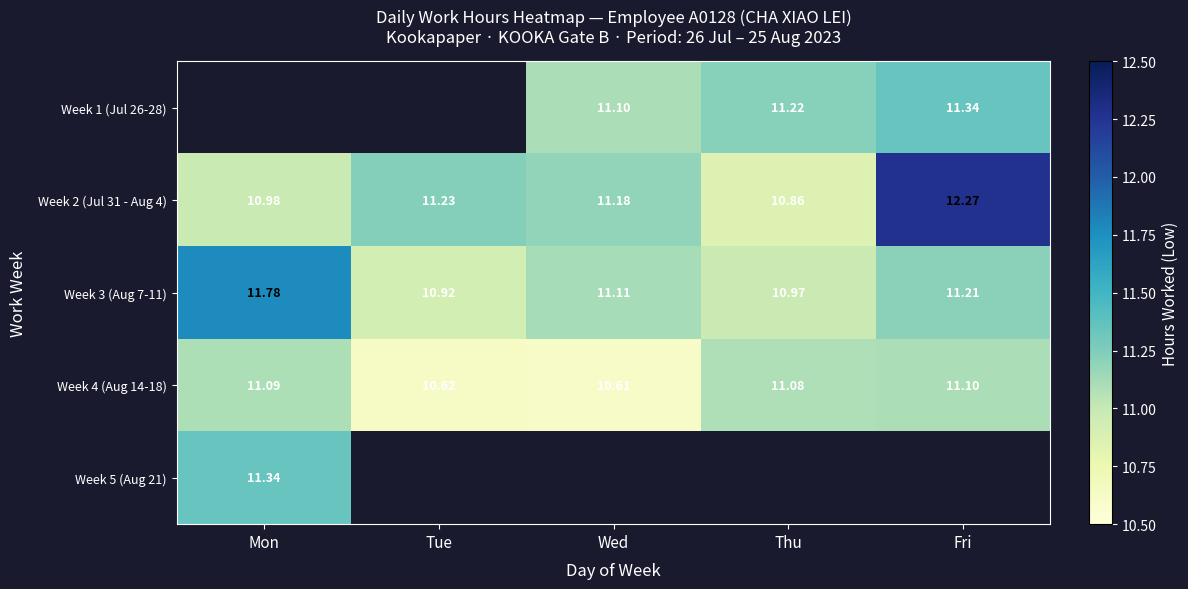

Is the value of Week 3 (Aug 7-11) at Mon greater than the value of Week 2 (Jul 31 - Aug 4) at Mon?

Yes